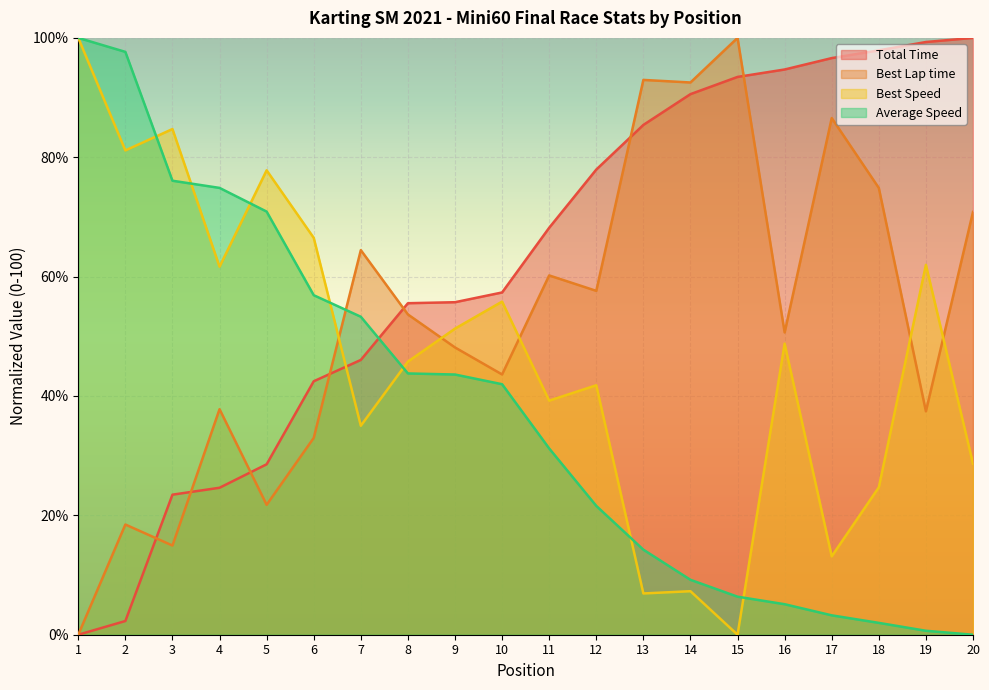

What is the difference between the maximum and minimum values in the Best Lap time series?

100.0